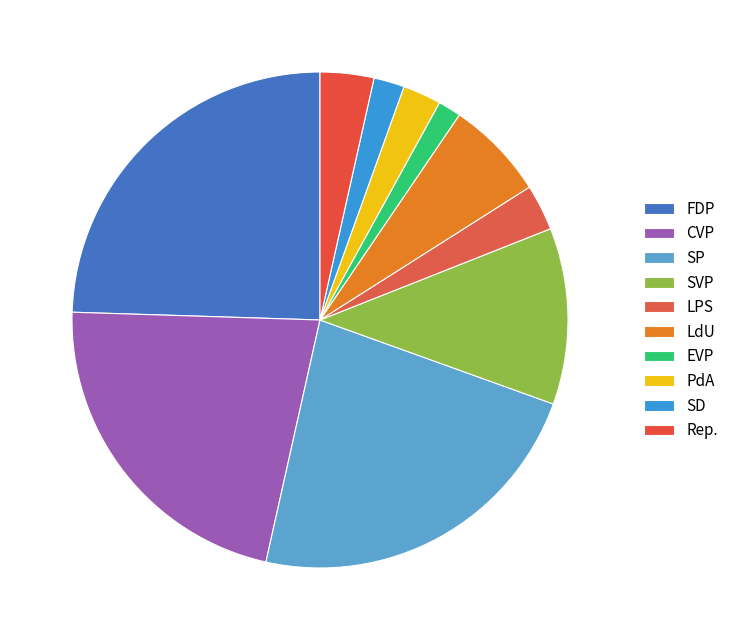

Count the number of slices in the pie.

10